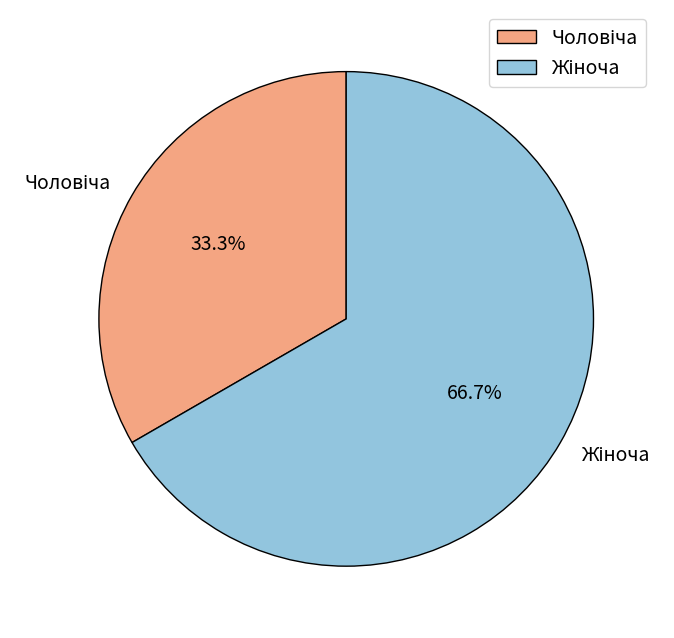

Which category has the smallest portion of the pie?

Чоловіча